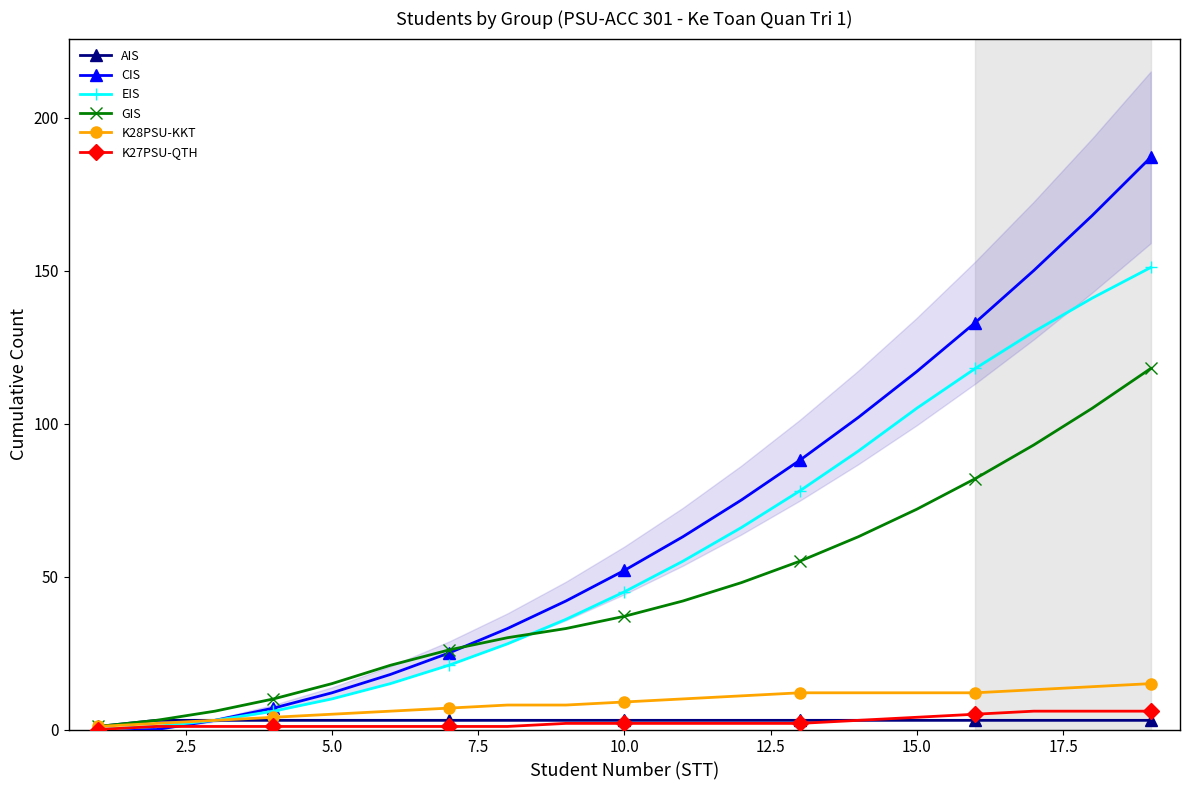

What is the lowest value of the GIS series?

1